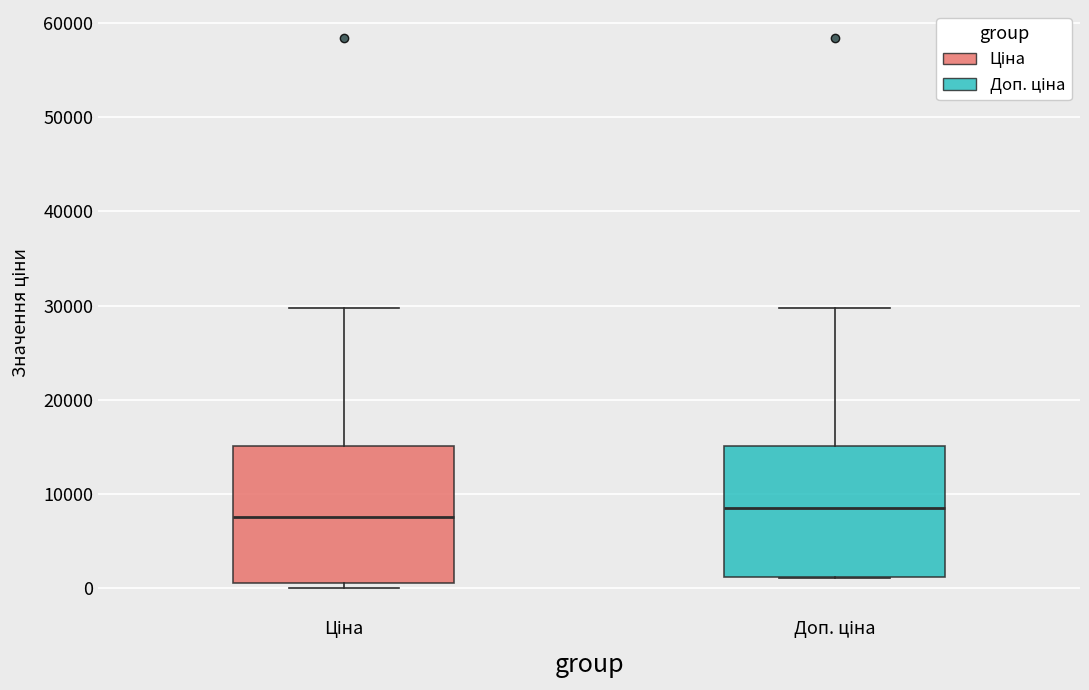

Where does the upper whisker of the box for Доп. ціна end on the y-axis? The values are not printed on the chart, so give them approximately, as read against the axis.

30000